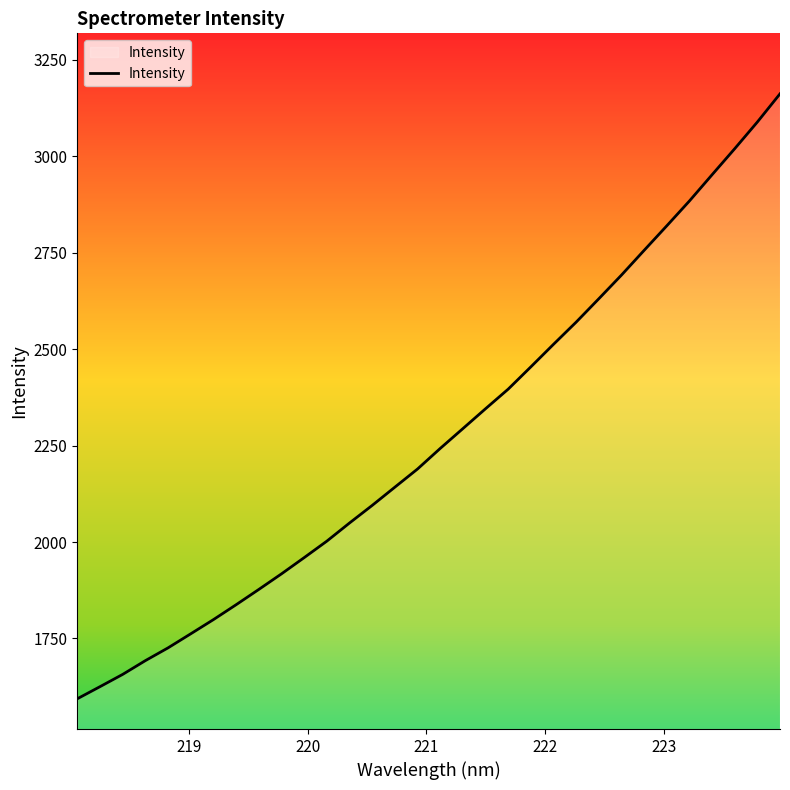

What is the minimum value shown in the chart?

1593.7